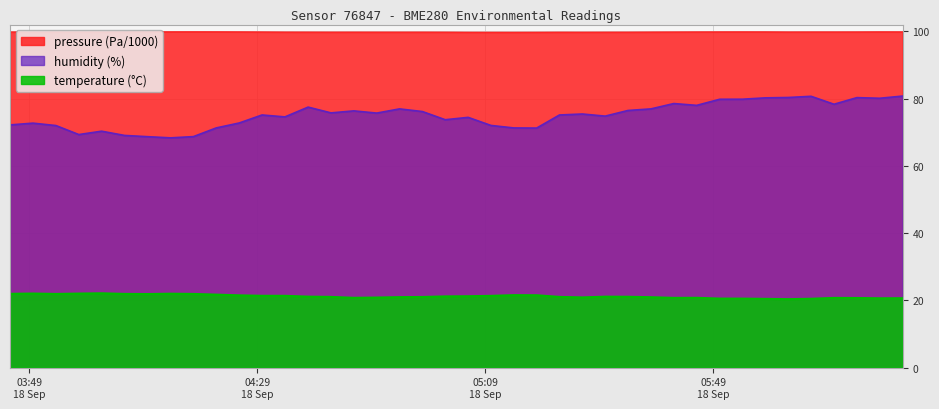

What is the difference between the maximum and minimum values in the humidity series?

12.4